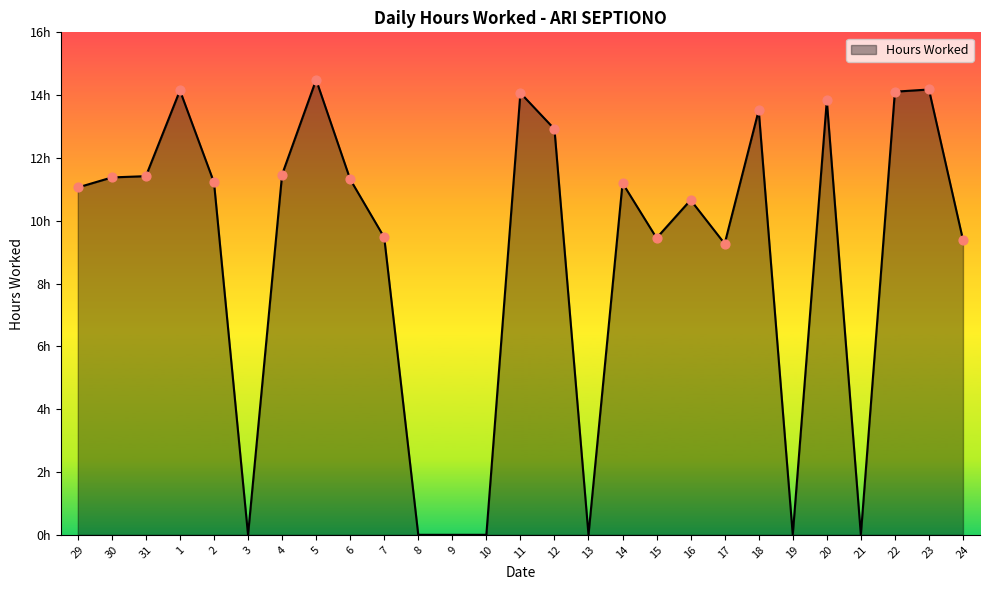

Does the chart have visible grid lines?

No